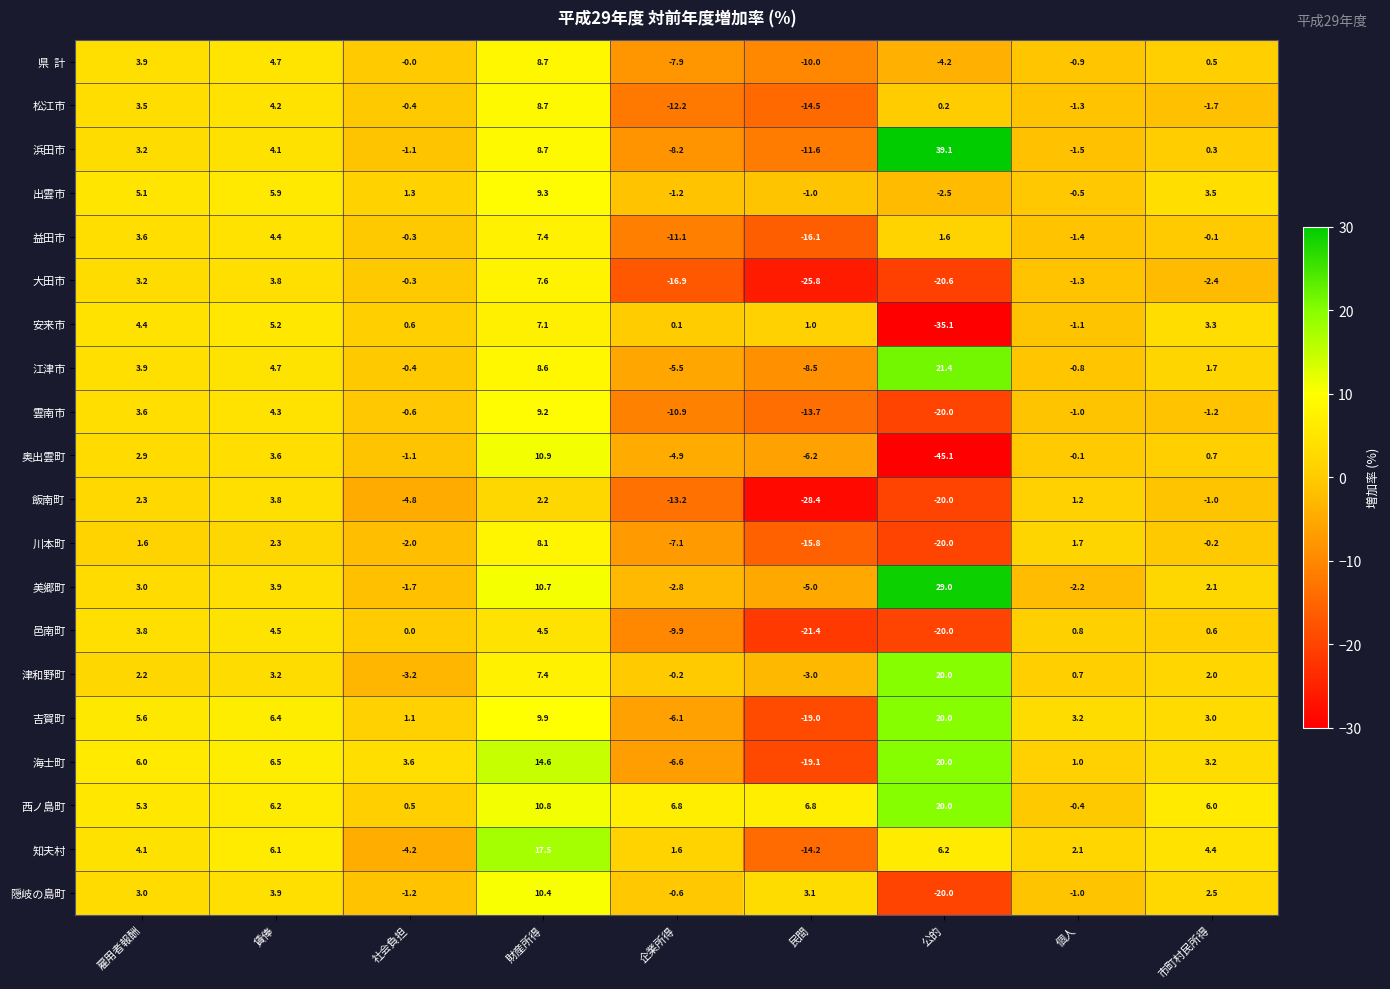

List the labels in order of 浜田市 value, largest first.

公的, 財産所得, 賃俸, 雇用者報酬, 市町村民所得, 社会負担, 個人, 企業所得, 民間